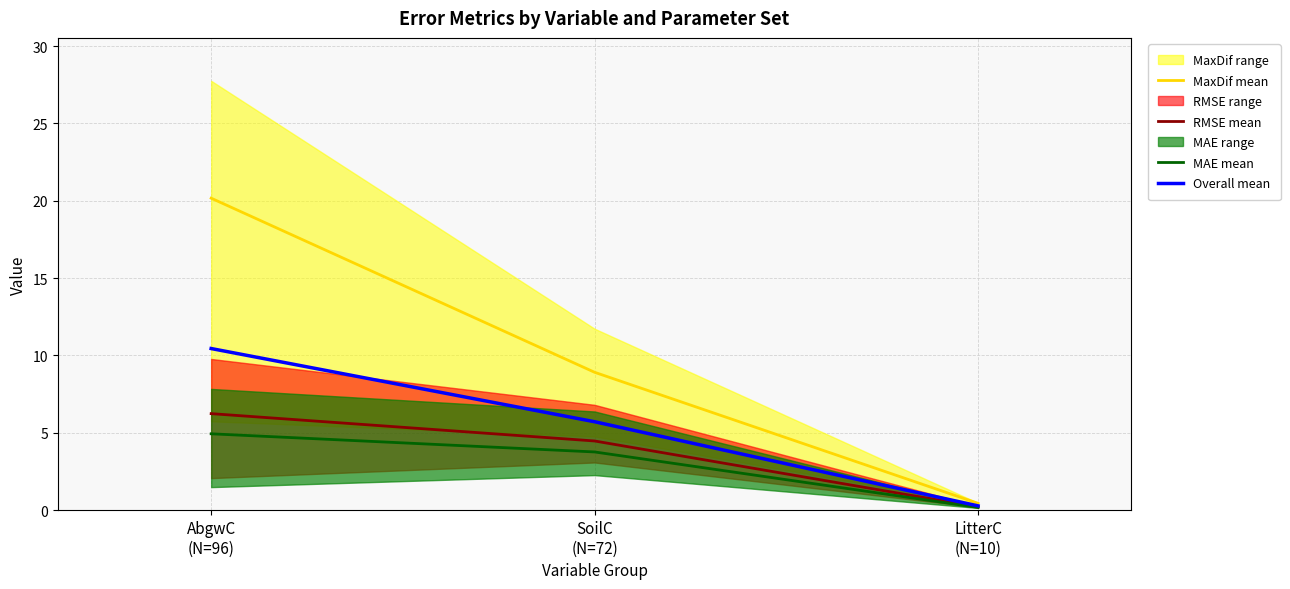

How many lines are shown in the chart?

4